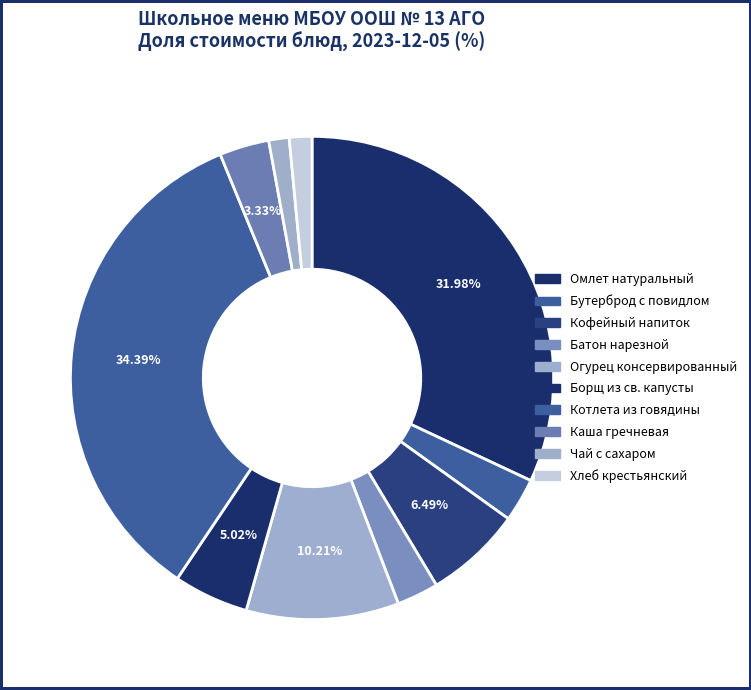

Count the number of slices in the pie.

10